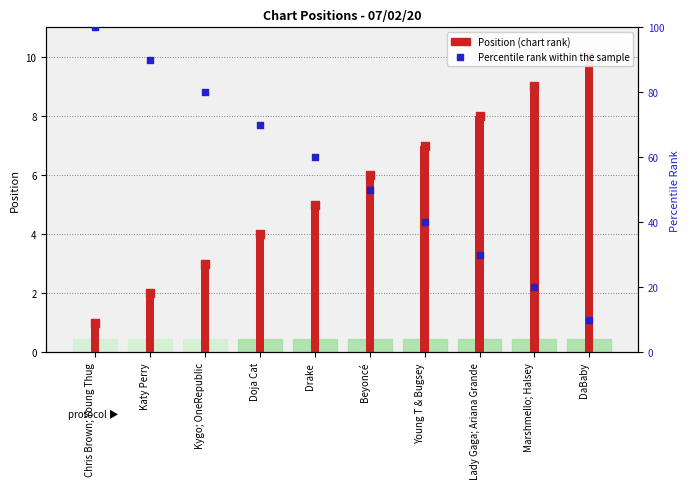

What is the total value across all series at Katy Perry?

92